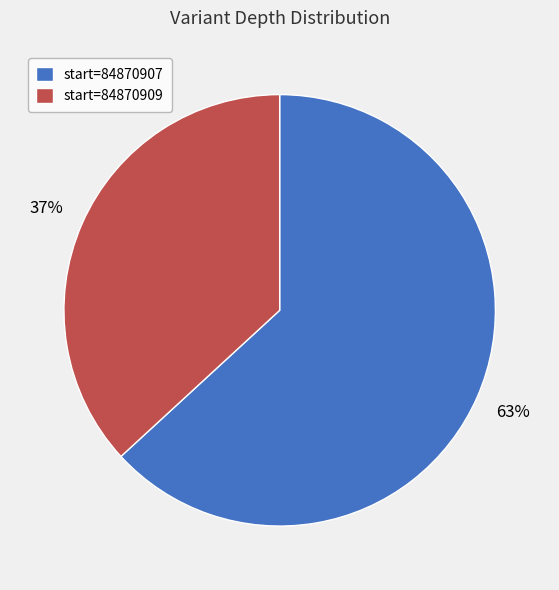

Is it true that start=84870907 is 63% of the pie?

True